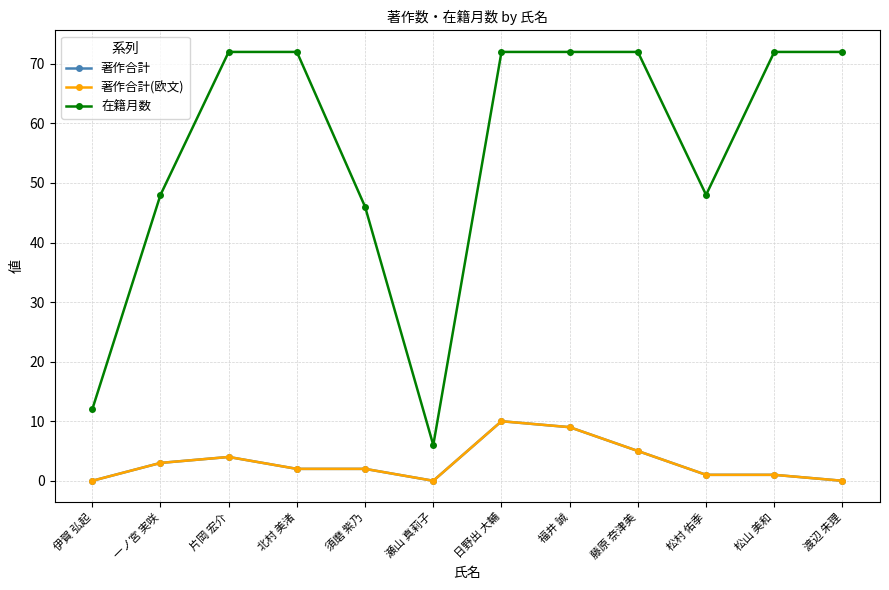

What is the total value across all series at 松山 美和?

74